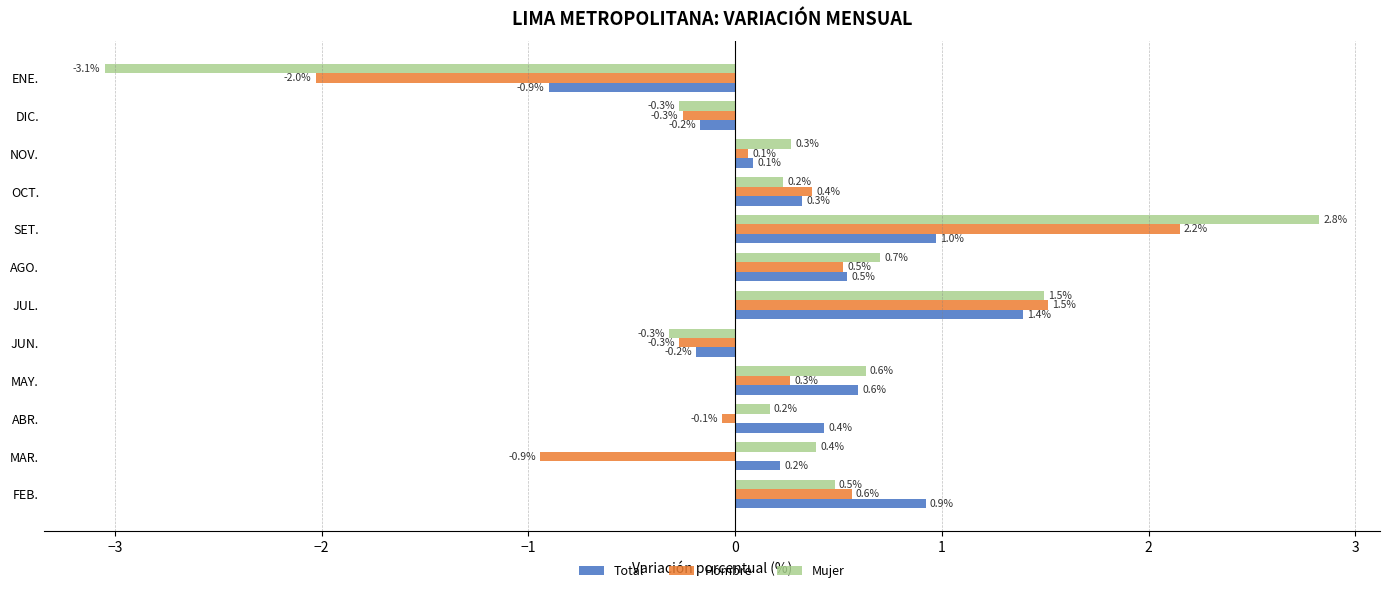

At which category does the chart reach its minimum across all series?

ENE.